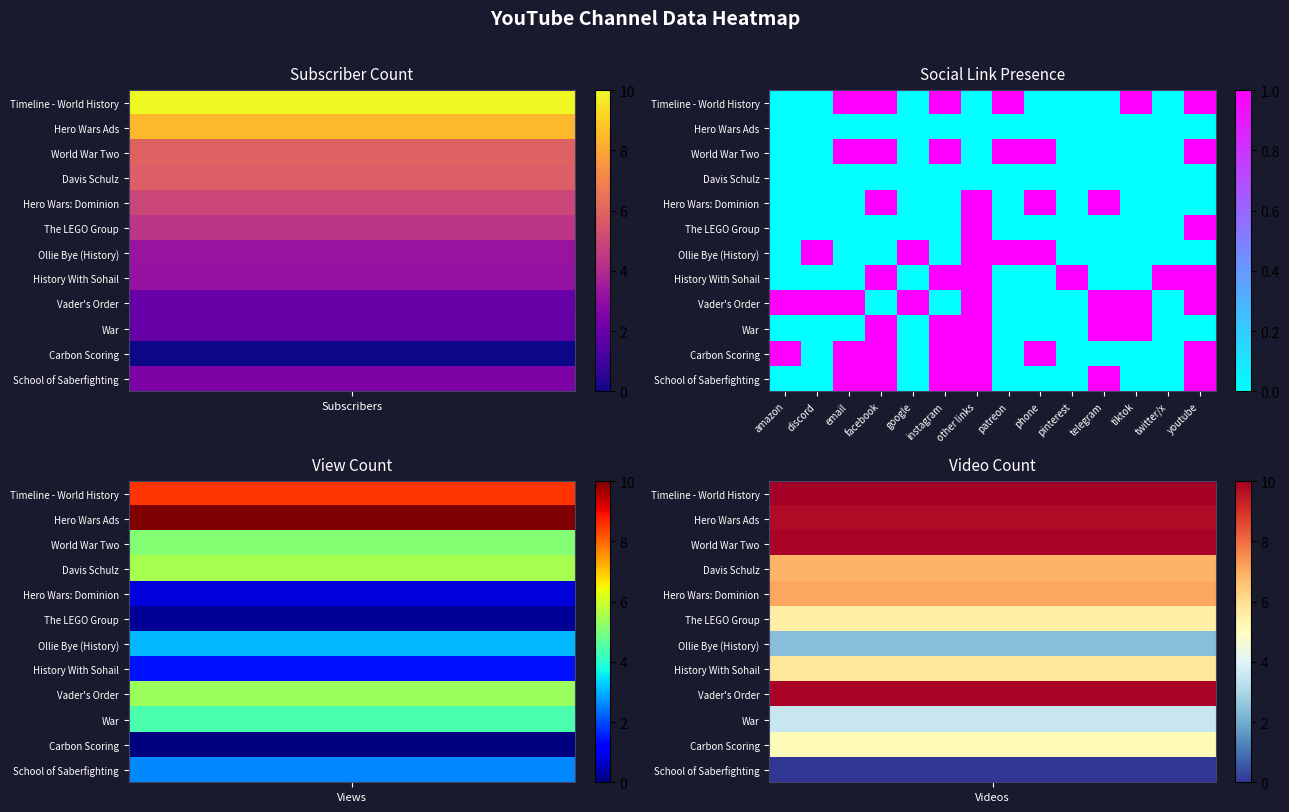

At which category is the sum across all series the highest?

other links